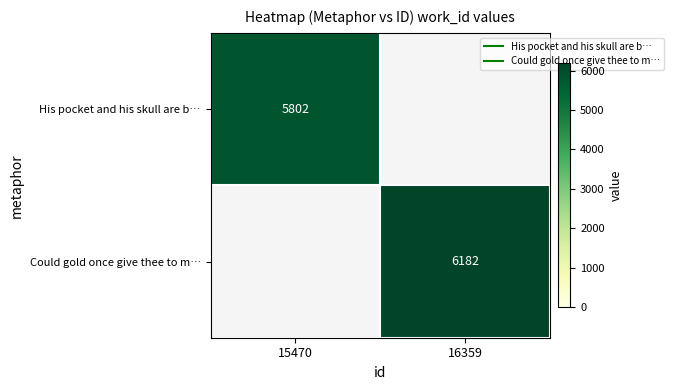

Between 15470 and 16359, which is larger?

16359